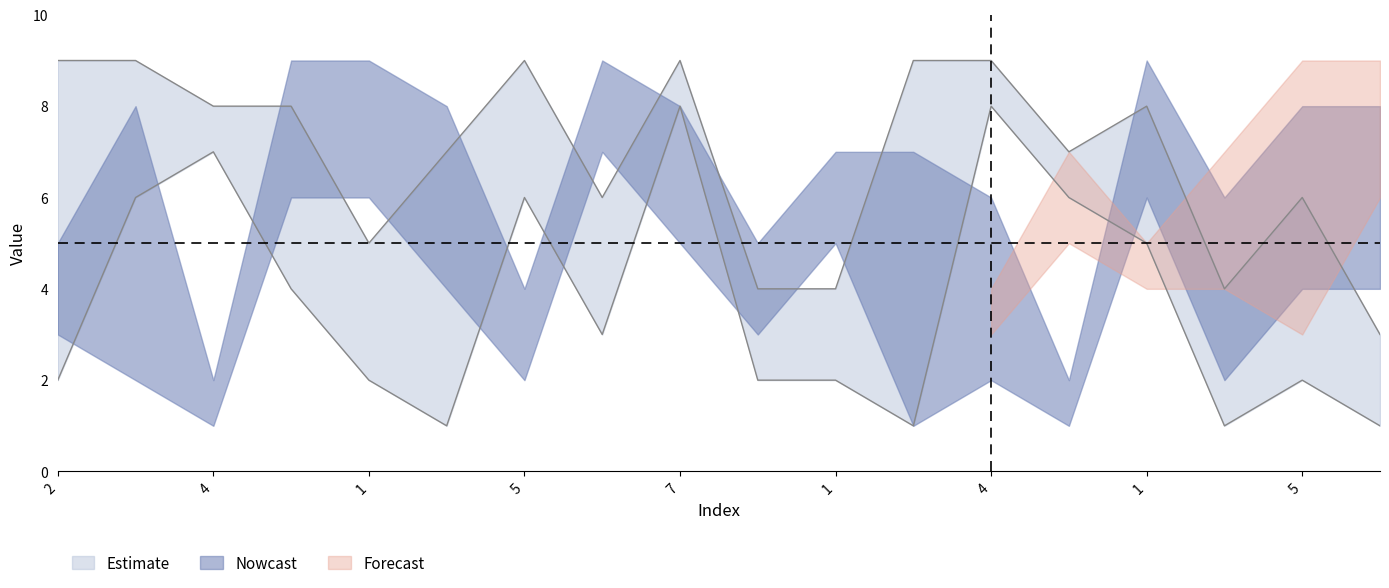

What is the label of the 16th point from the right?

4